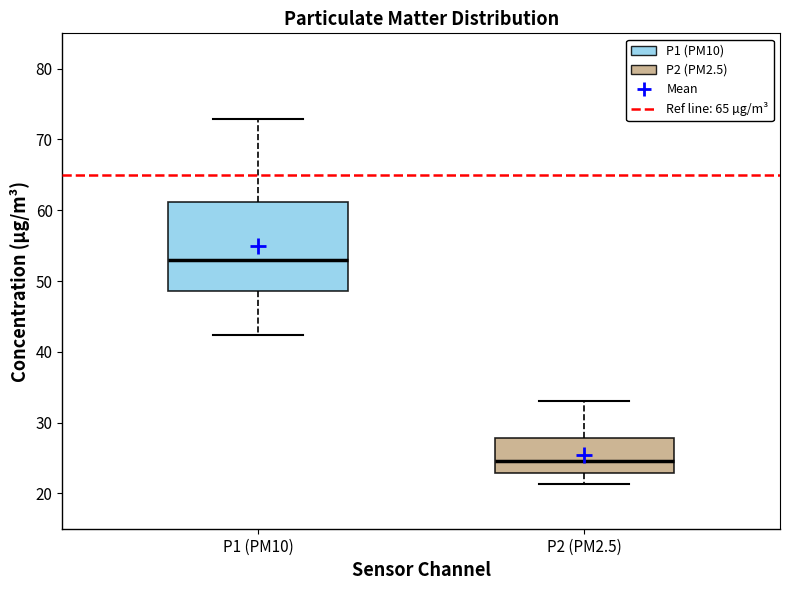

Which box's median line is the highest?

P1 (PM10)